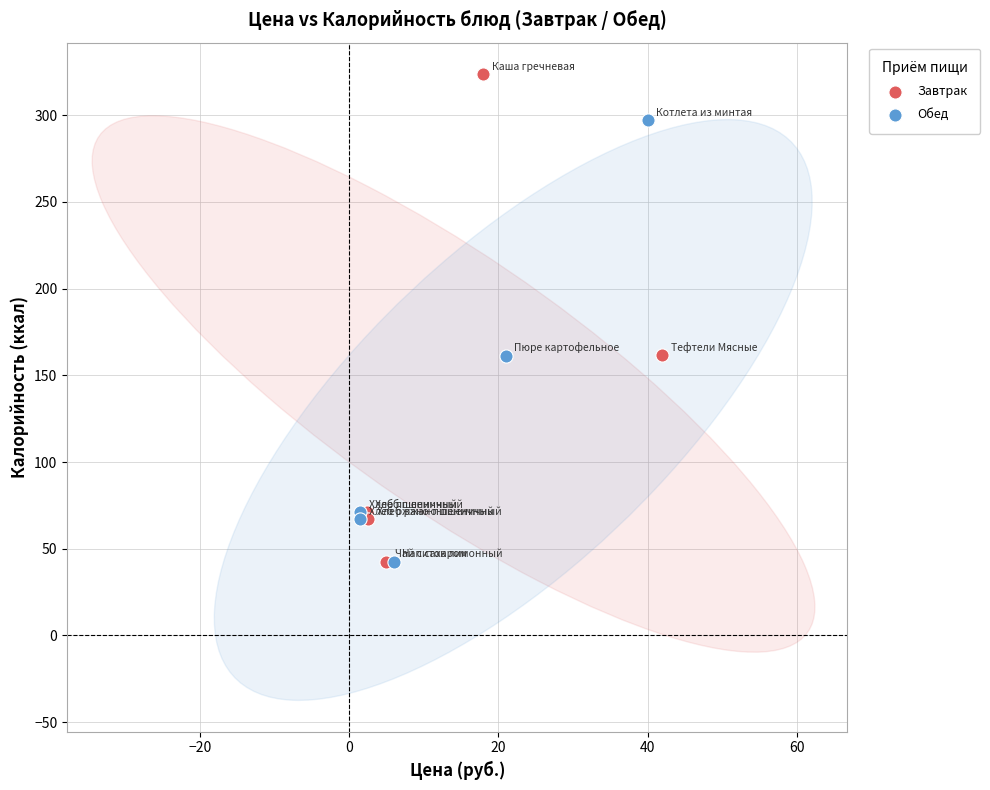

Which series contains the highest Y value?

Завтрак